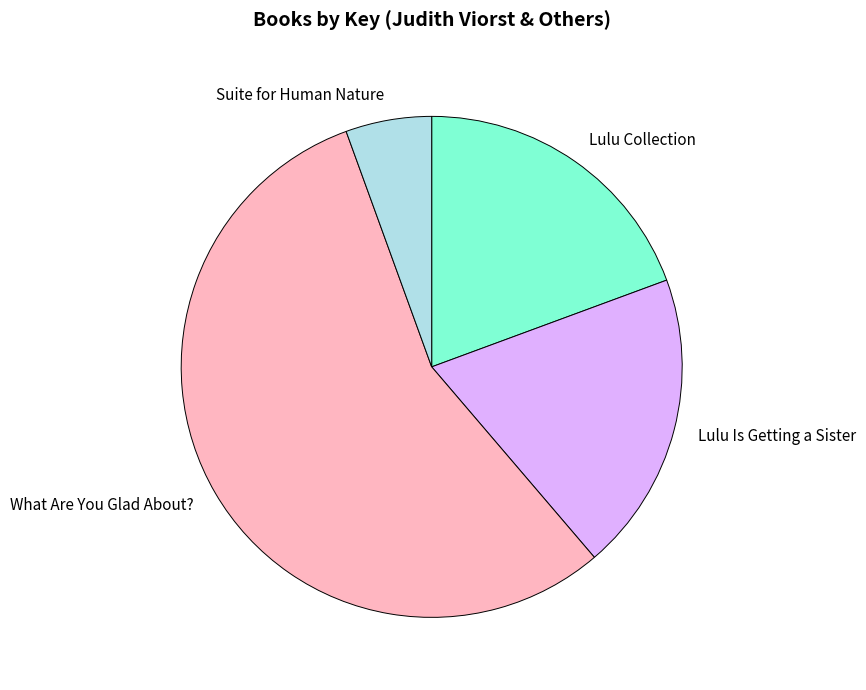

Approximately how many times larger is the value at Lulu Is Getting a Sister compared to Lulu Collection?

1.0